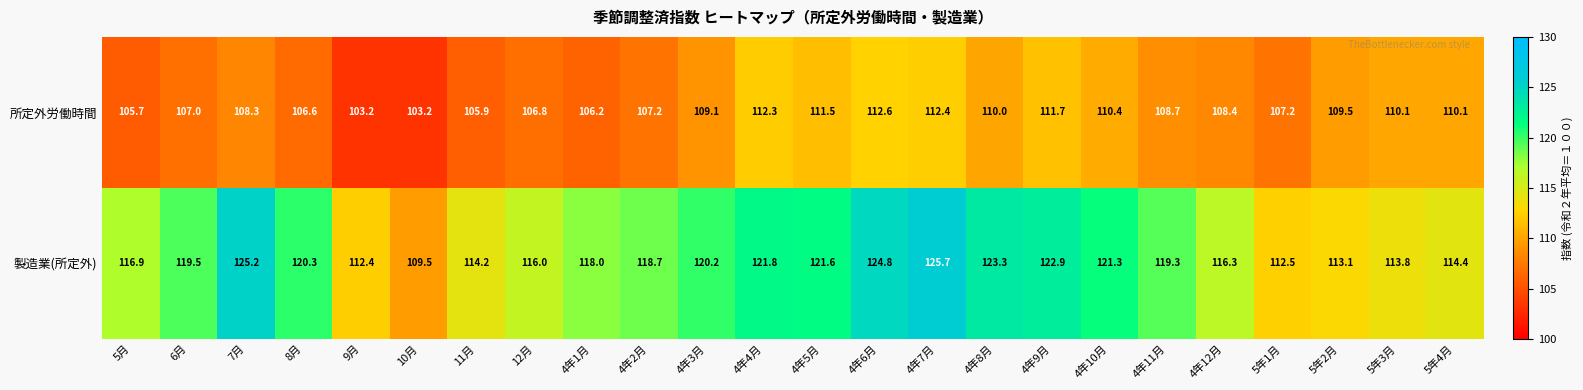

Which series changed the most between 11月 and 4年10月?

製造業(所定外)